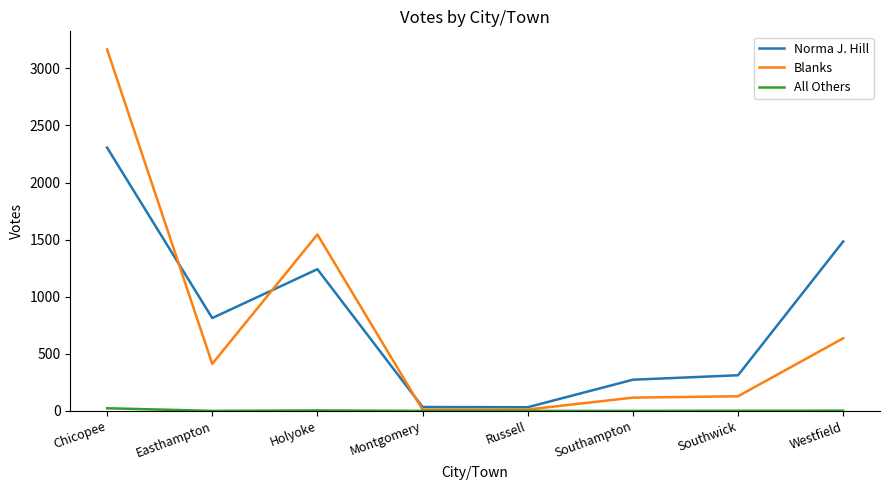

Which series has the largest range (max minus min)?

Blanks